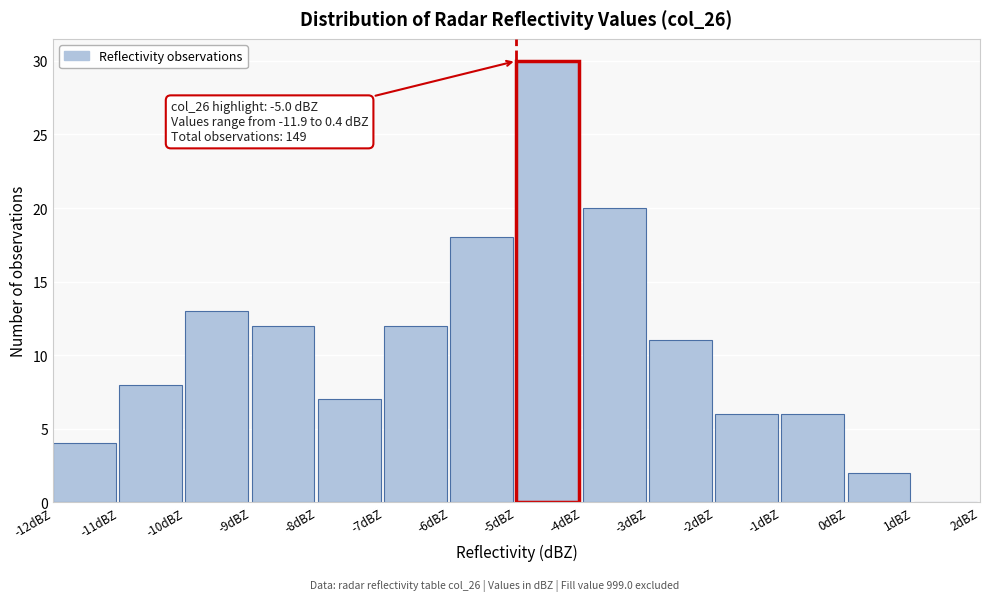

Which range on the x-axis has the tallest bar?

-5 to -4